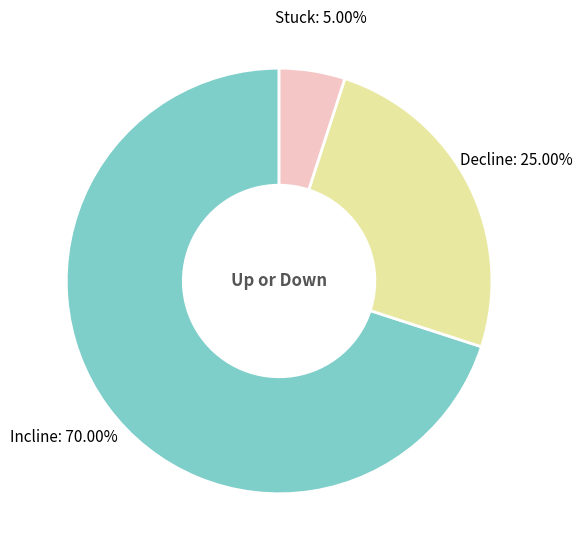

Is there any slice that represents more than half of the pie?

Yes